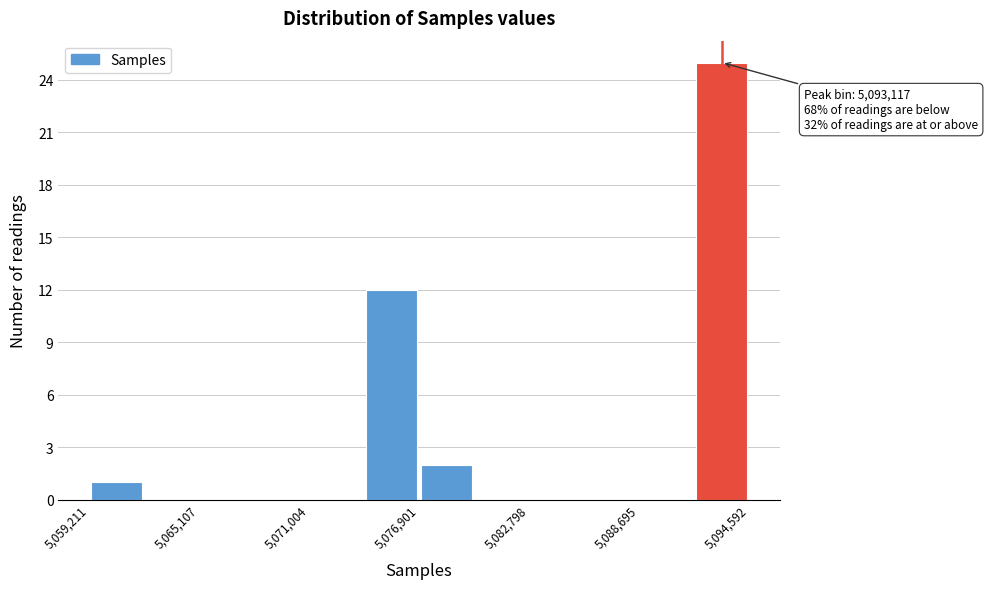

Read against the x-axis, roughly where is the centre of the tallest bar?

5093000